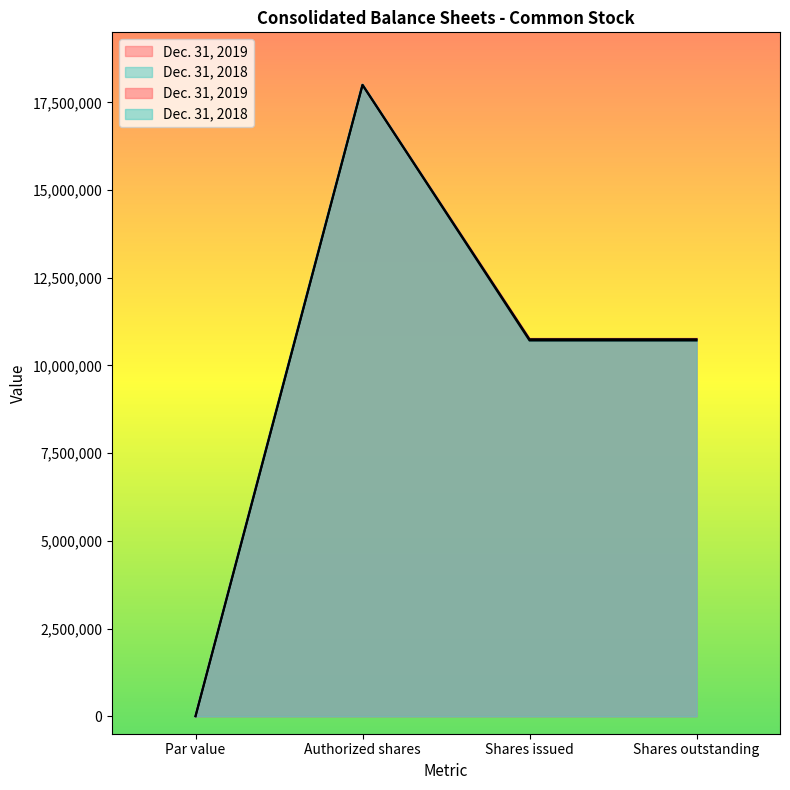

Reading left to right, list all the values displayed in this chart.

Dec. 31, 2019: 0	18000000	10748712	10748712
Dec. 31, 2018: 0	18000000	10712745	10712745